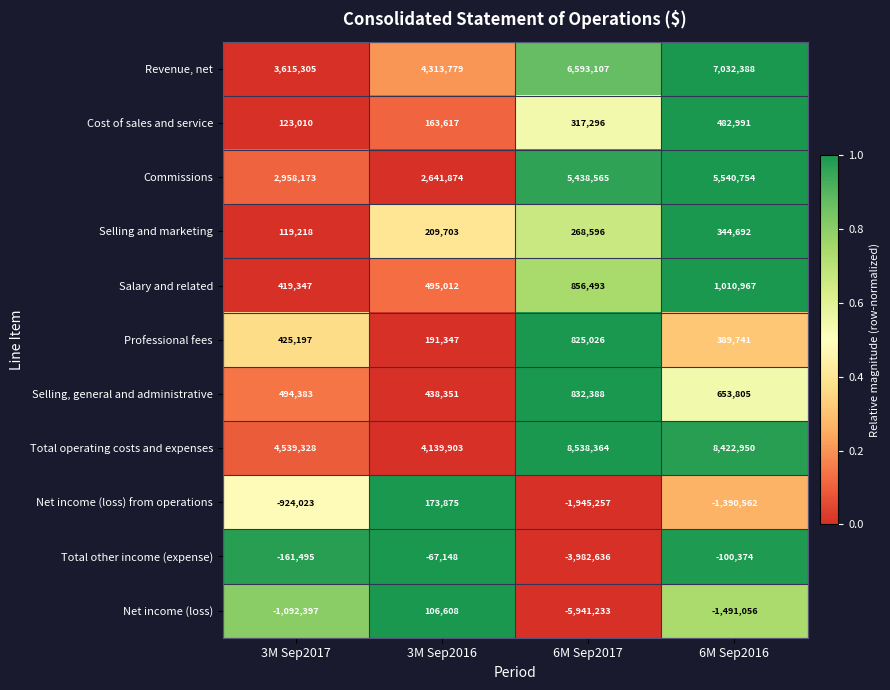

Count the number of data series in this chart.

11